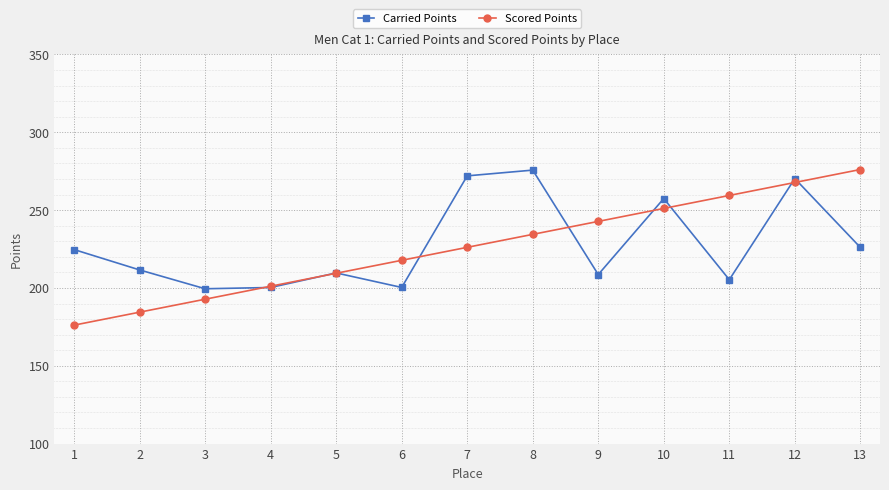

How many interior local peaks does the Carried Points series have?

4